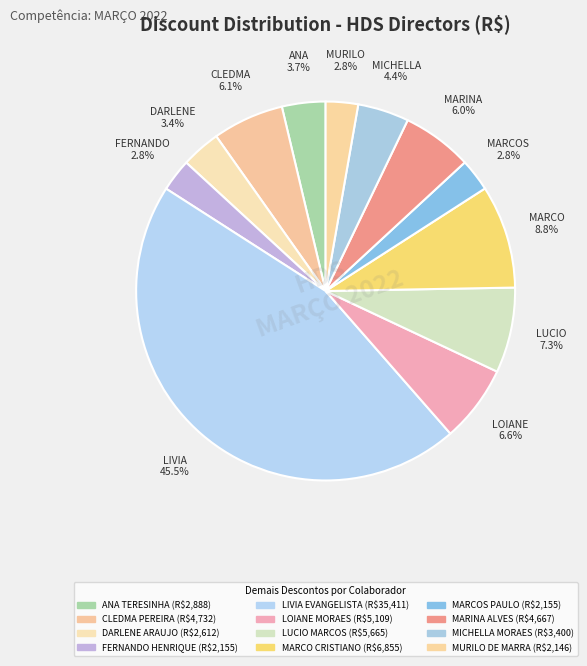

Count the number of slices in the pie.

12